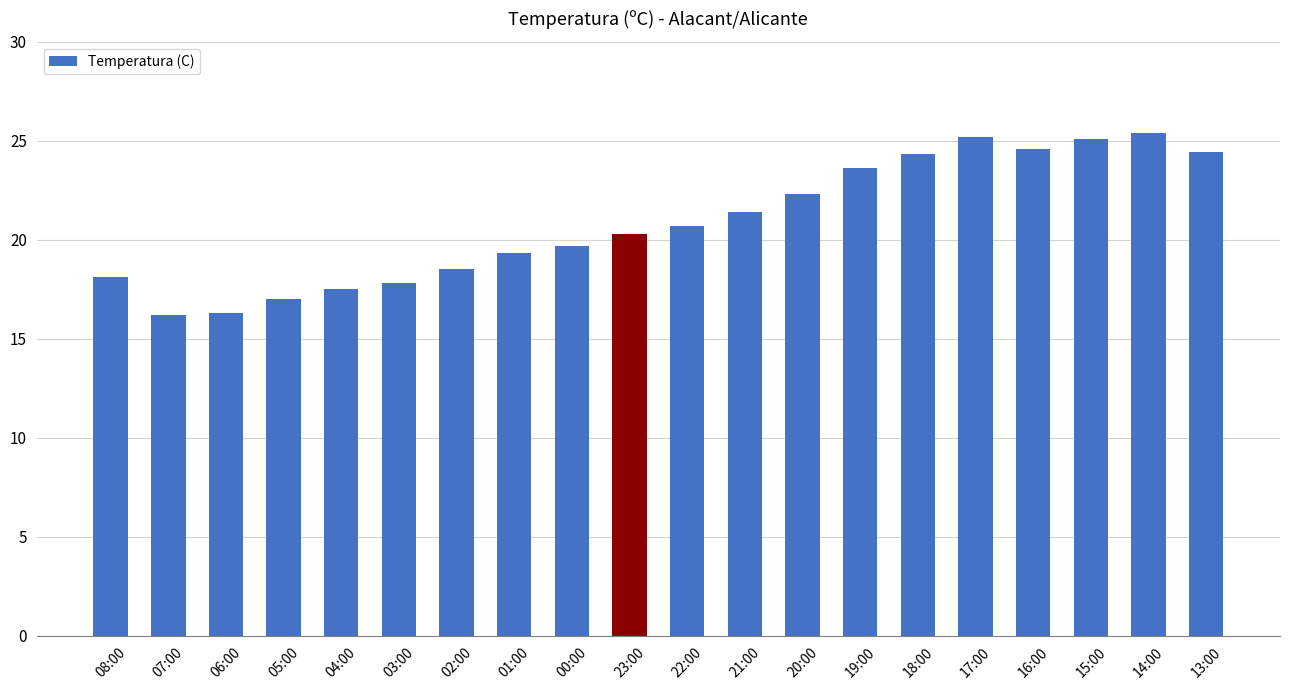

Read the value at 00:00.

19.7